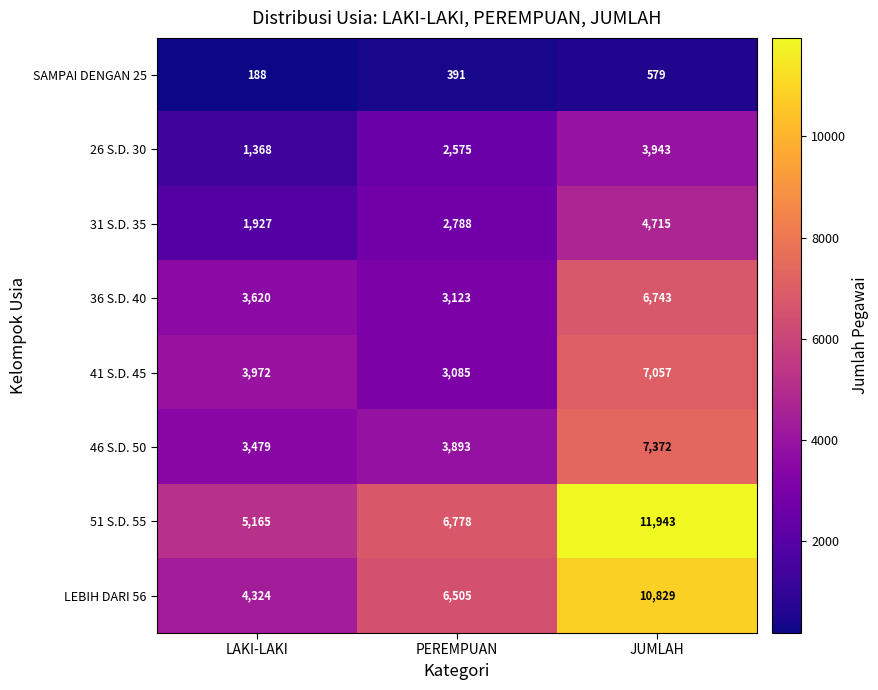

Reading left to right, what are all the values shown in this chart?

SAMPAI DENGAN 25: LAKI-LAKI=188	PEREMPUAN=391	JUMLAH=579
26 S.D. 30: LAKI-LAKI=1368	PEREMPUAN=2575	JUMLAH=3943
31 S.D. 35: LAKI-LAKI=1927	PEREMPUAN=2788	JUMLAH=4715
36 S.D. 40: LAKI-LAKI=3620	PEREMPUAN=3123	JUMLAH=6743
41 S.D. 45: LAKI-LAKI=3972	PEREMPUAN=3085	JUMLAH=7057
46 S.D. 50: LAKI-LAKI=3479	PEREMPUAN=3893	JUMLAH=7372
51 S.D. 55: LAKI-LAKI=5165	PEREMPUAN=6778	JUMLAH=11943
LEBIH DARI 56: LAKI-LAKI=4324	PEREMPUAN=6505	JUMLAH=10829